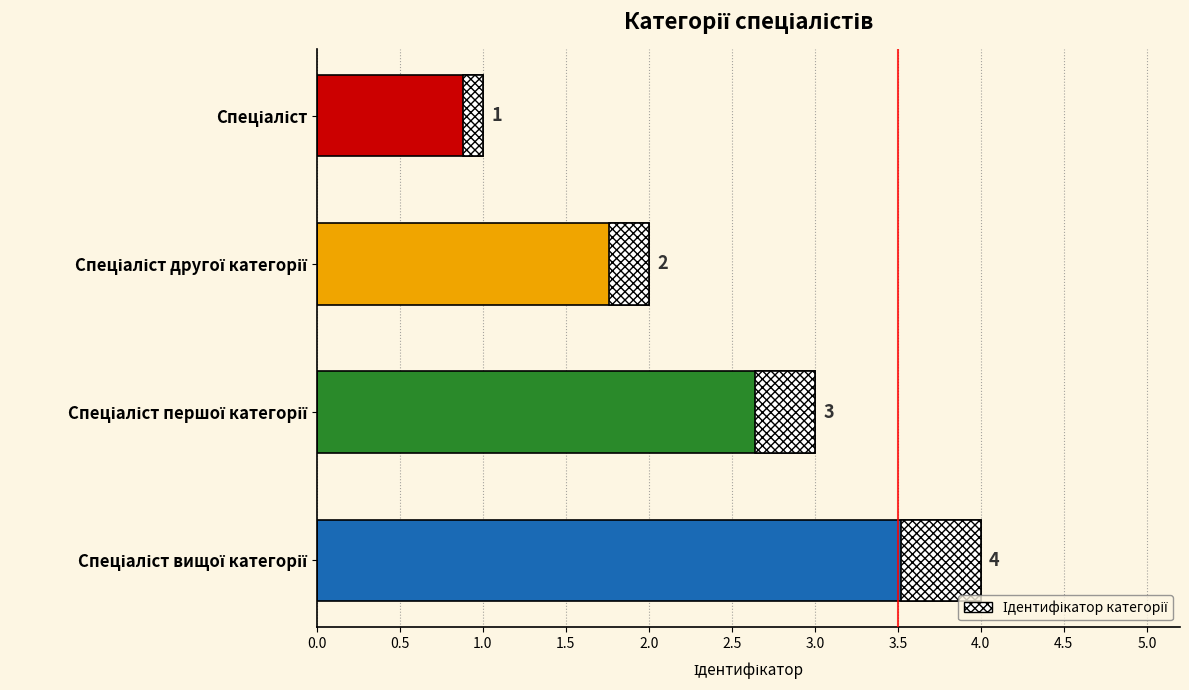

What is the value of the 3rd bar from the top?

3